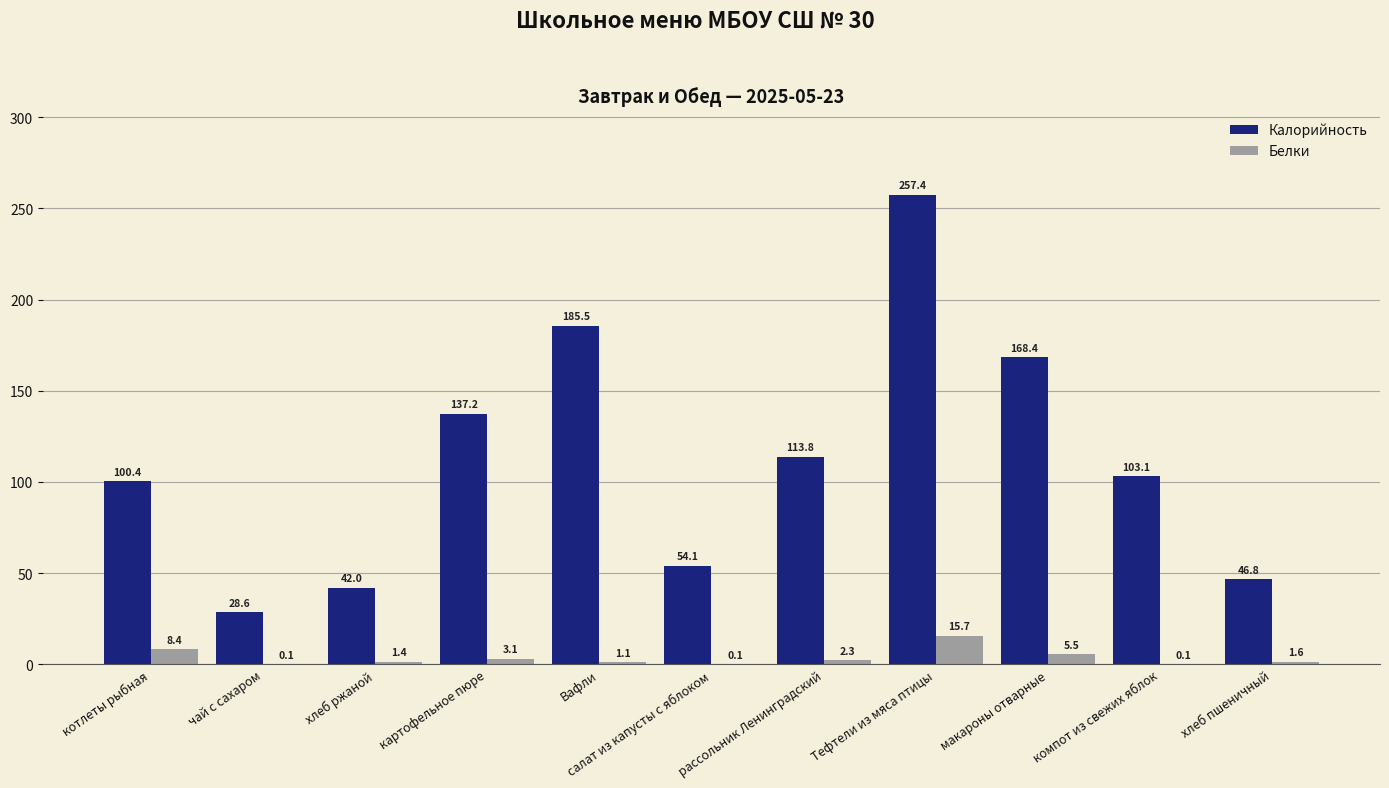

Which series changed the most between чай с сахаром and рассольник Ленинградский?

Калорийность